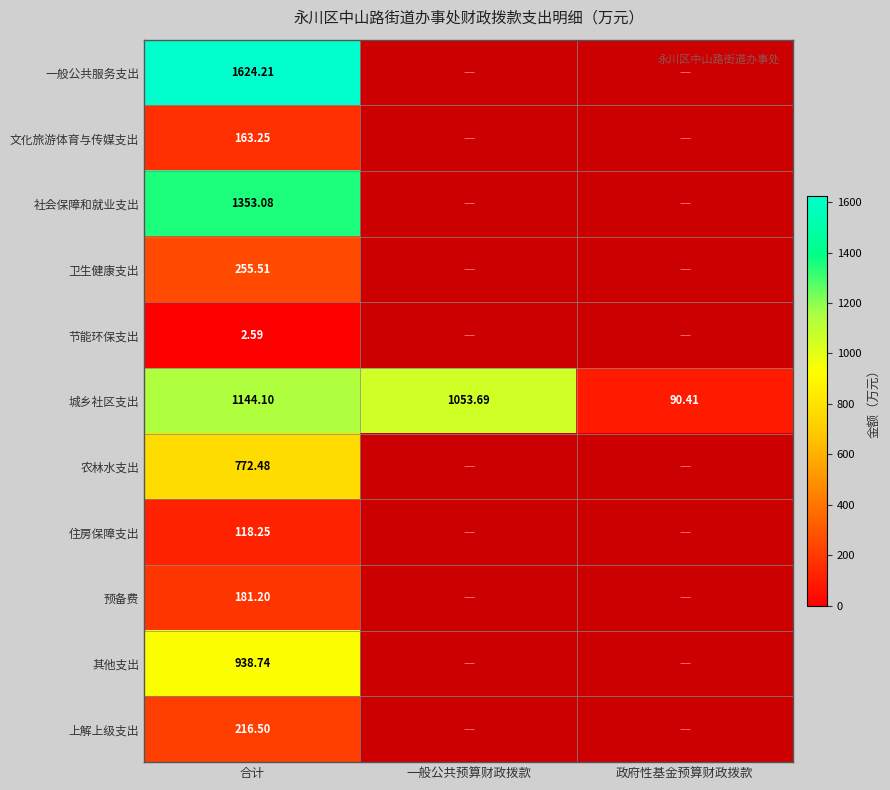

Where is 城乡社区支出 nearest to the value 617?

一般公共预算财政拨款